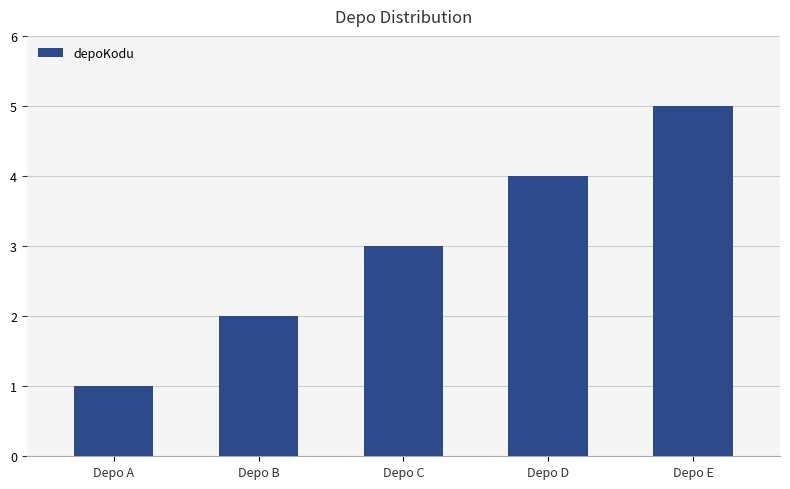

How many data points are less than 3?

2